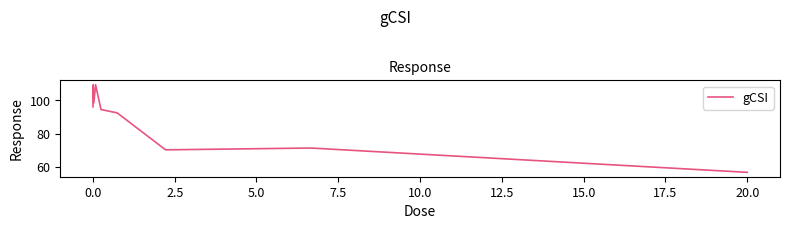

What is the difference between the maximum and minimum values?

52.6